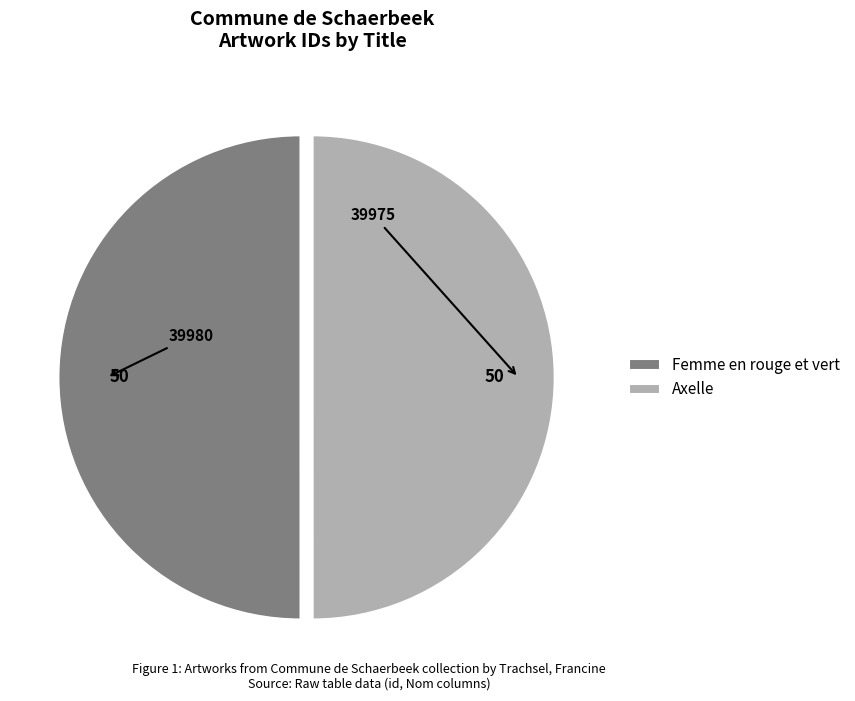

Do Axelle and Femme en rouge et vert together represent more than half of the pie?

Yes